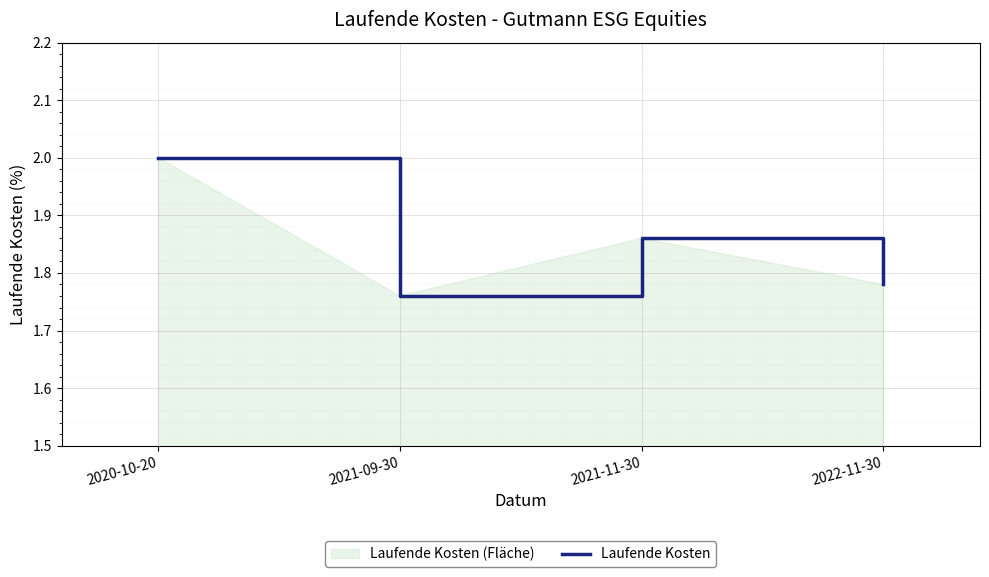

What is the sum of all values?

7.4